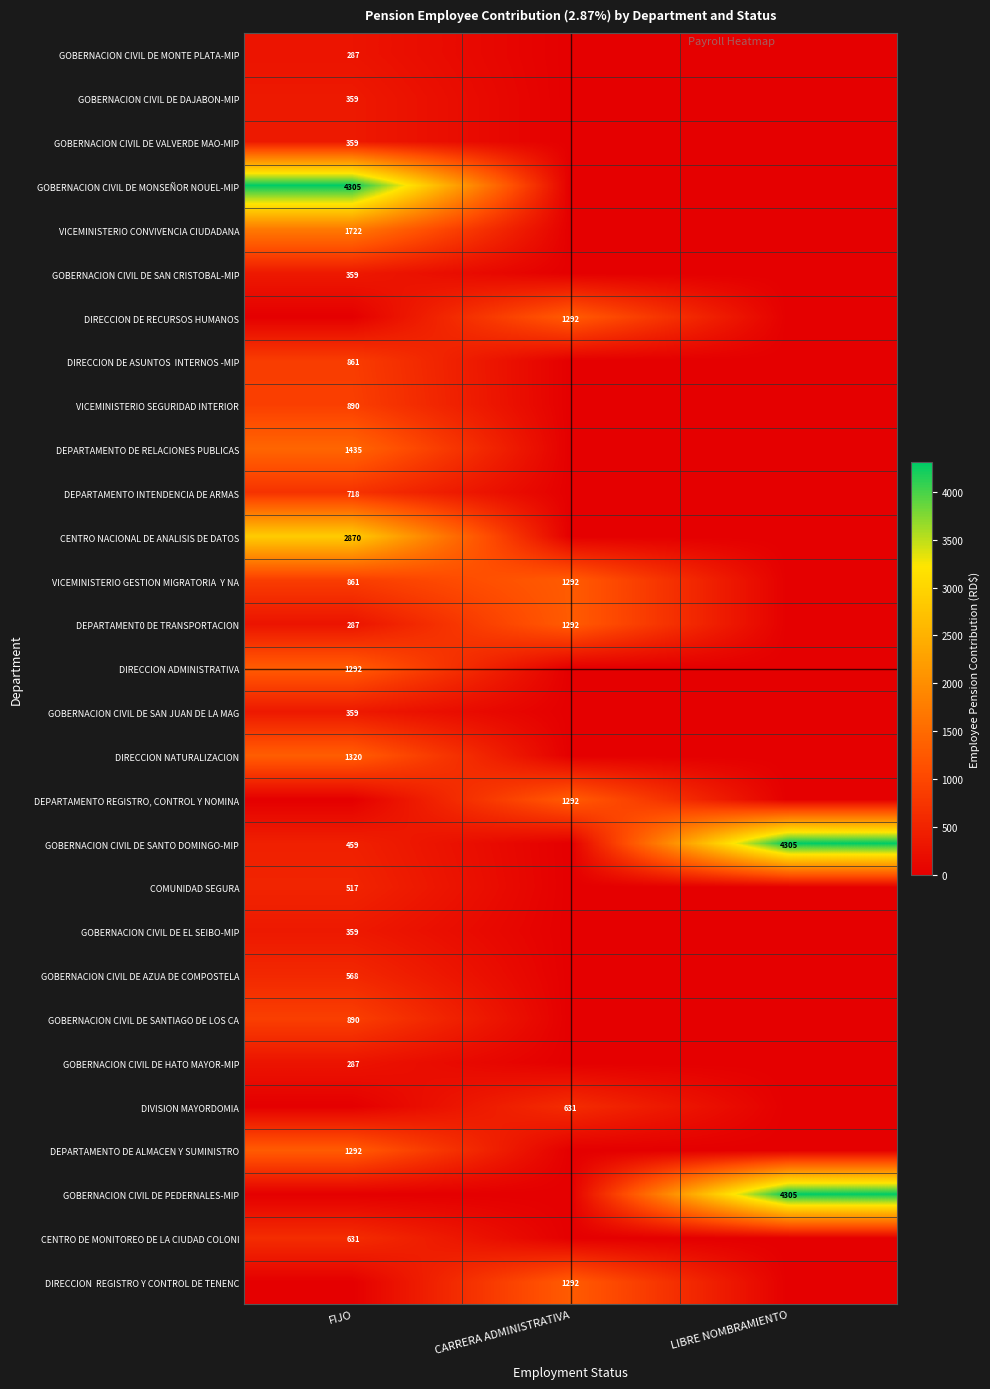

Is it true that VICEMINISTERIO CONVIVENCIA CIUDADANA equals 565 at FIJO?

False